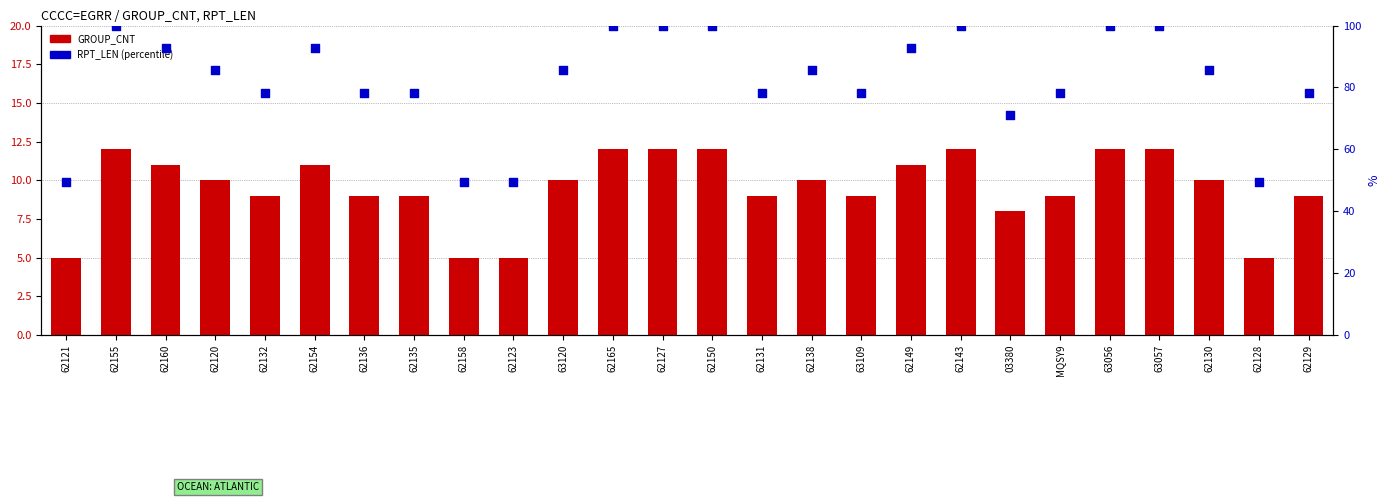

What are all the series names shown in the legend?

GROUP_CNT, RPT_LEN (percentile)